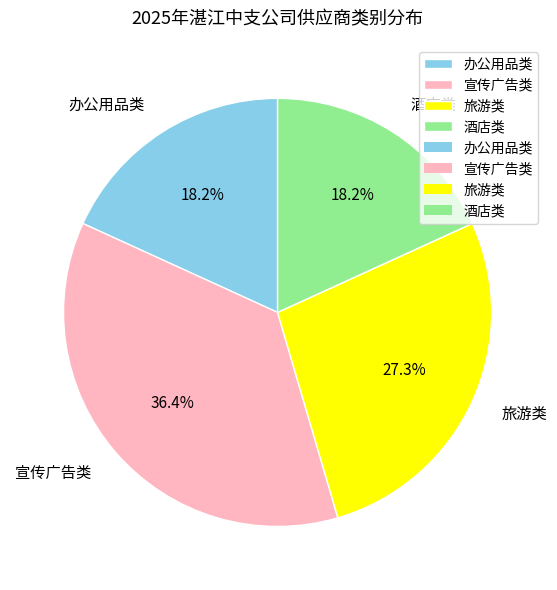

To the nearest percent, what is the difference between the largest and smallest slice percentages?

18%